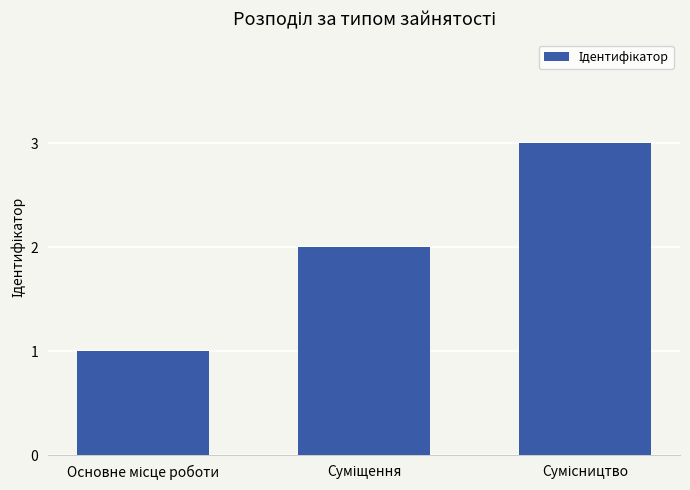

What is the sum of all values?

6